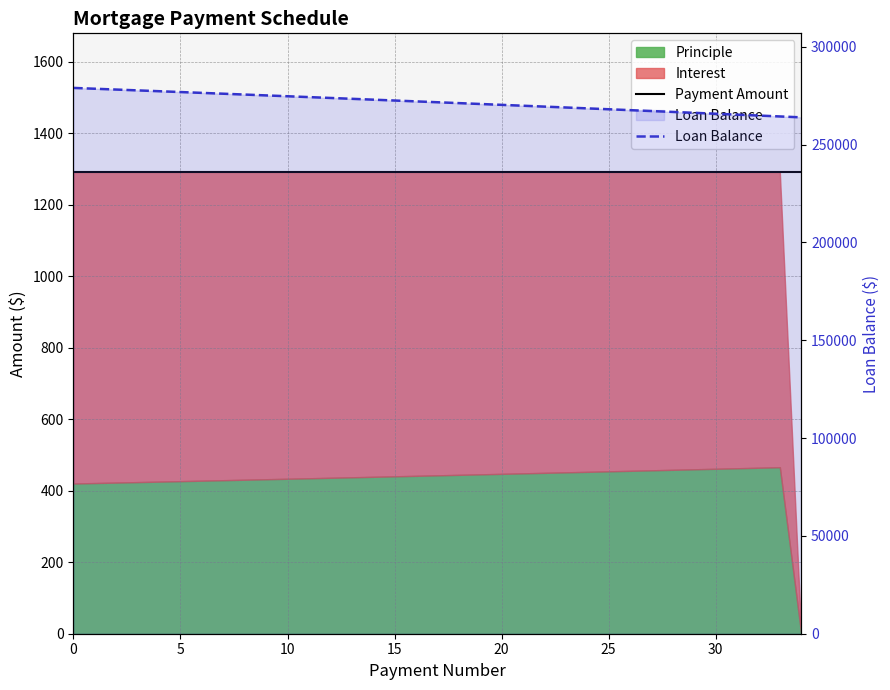

Where is Loan Balance nearest to the value 271475?

17